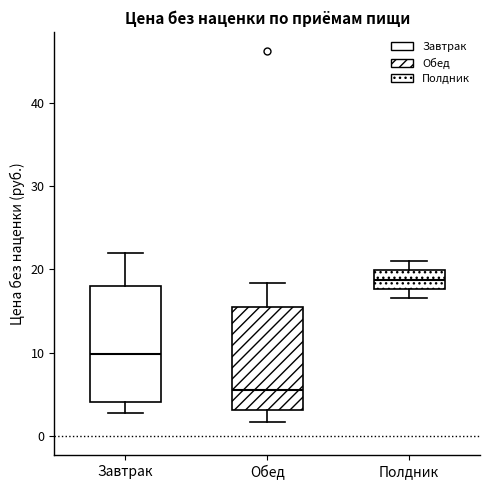

Which box is the tallest, from its lower edge to its upper edge?

Завтрак